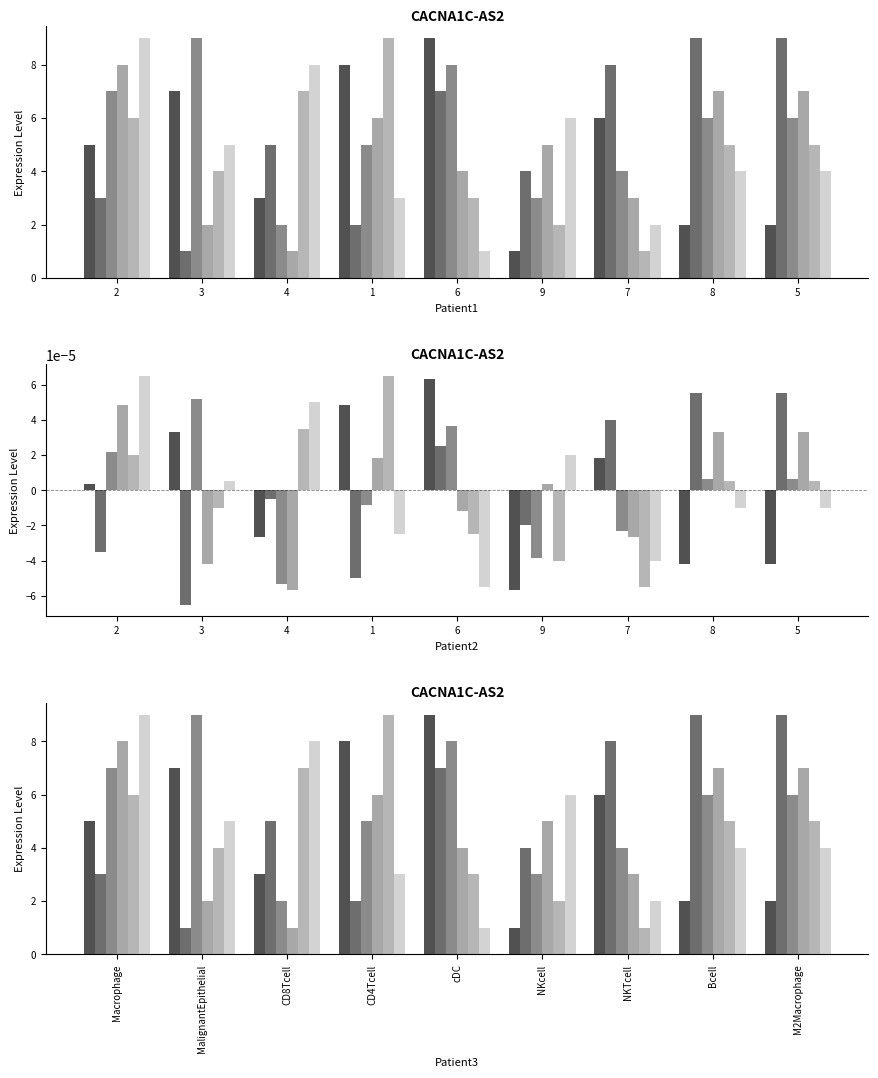

What is the minimum value for col_6?

1